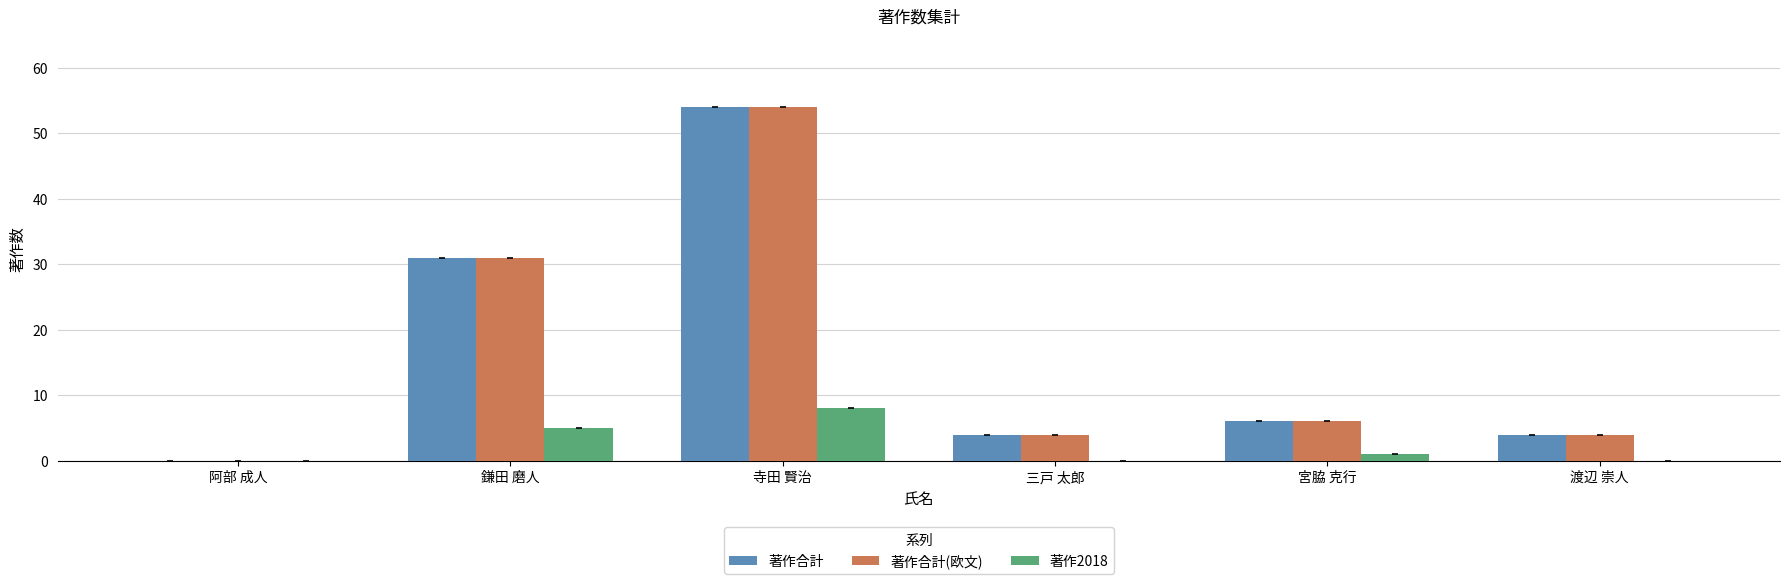

Reading left to right, extract all data points from this chart.

著作合計: 阿部 成人=0	鎌田 磨人=31	寺田 賢治=54	三戸 太郎=4	宮脇 克行=6	渡辺 崇人=4
著作合計(欧文): 阿部 成人=0	鎌田 磨人=31	寺田 賢治=54	三戸 太郎=4	宮脇 克行=6	渡辺 崇人=4
著作2018: 阿部 成人=0	鎌田 磨人=5	寺田 賢治=8	三戸 太郎=0	宮脇 克行=1	渡辺 崇人=0